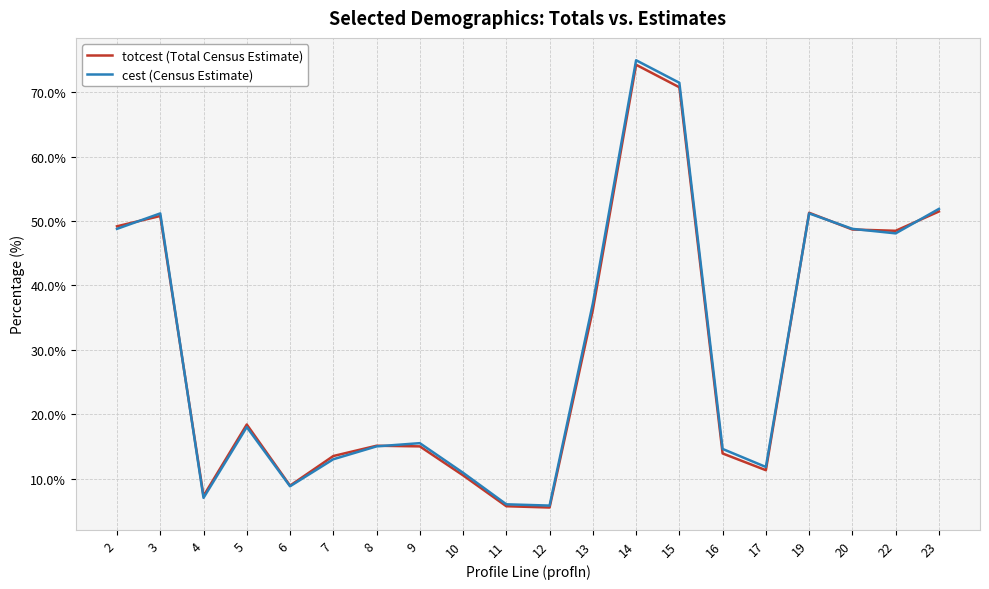

The cest (Census Estimate) series shows 10.9 at 10. True or false?

True